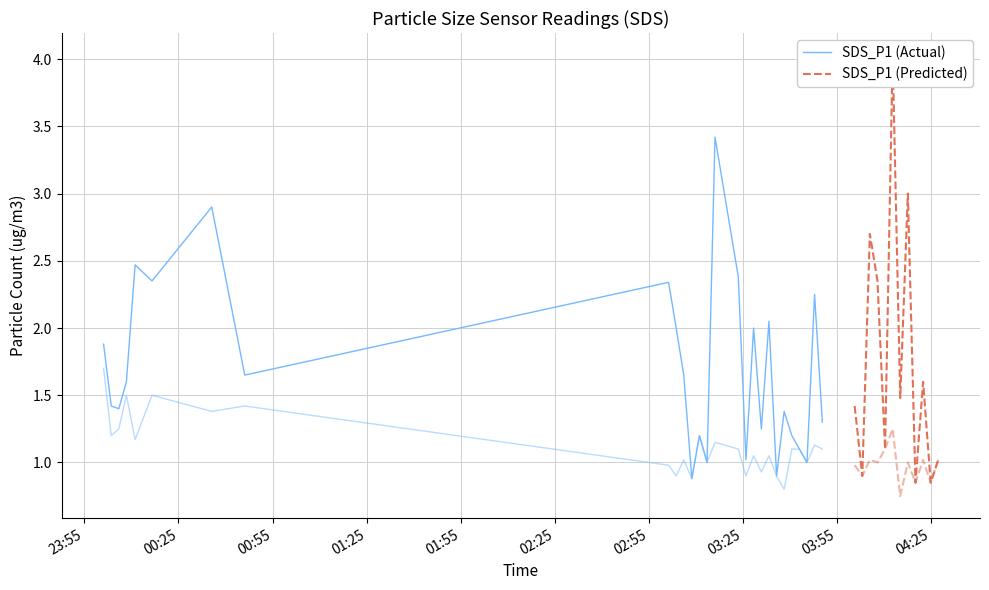

Reading right to left, what are all the values shown in this chart?

SDS_P1: 38=1.0	37=0.8	36=1.6	35=0.8	34=3.0	33=1.5	32=4.0	31=1.1	30=2.4	29=2.7	28=0.9	27=1.4	26=1.3	25=2.2	24=1.0	23=1.1	22=1.2	21=1.4	20=0.9	19=2.0	18=1.2	17=2.0	16=1.0	15=2.4	14=3.4	13=1.0	12=1.2	11=0.9	10=1.6	9=2.0	8=2.3	7=1.6	6=2.9	5=2.4	4=2.5	3=1.6	2=1.4	1=1.4	0=1.9
SDS_P2: 38=1.0	37=0.8	36=1.0	35=0.8	34=1.0	33=0.8	32=1.2	31=1.1	30=1.0	29=1.0	28=0.9	27=1.0	26=1.1	25=1.1	24=1.0	23=1.1	22=1.1	21=0.8	20=0.9	19=1.1	18=0.9	17=1.1	16=0.9	15=1.1	14=1.1	13=1.0	12=1.2	11=0.9	10=1.0	9=0.9	8=1.0	7=1.4	6=1.4	5=1.5	4=1.2	3=1.5	2=1.2	1=1.2	0=1.7